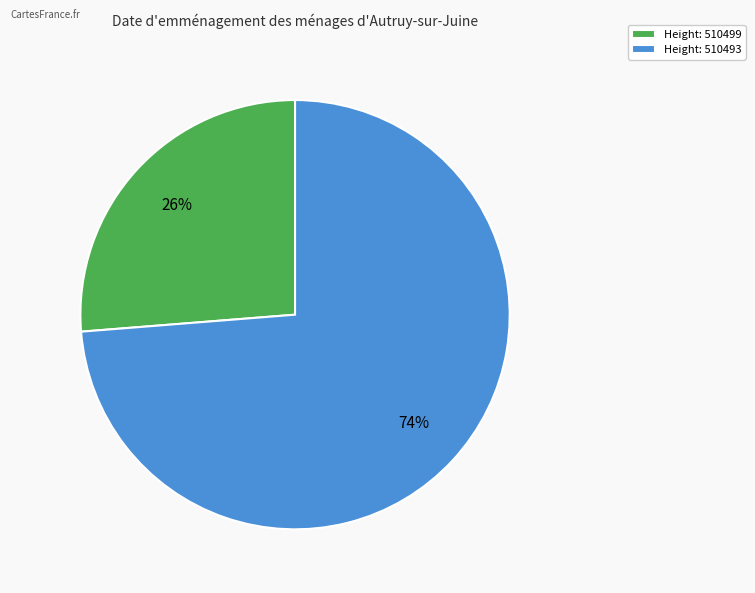

Approximately how many times larger is the value at Height: 510499 compared to Height: 510493?

0.4